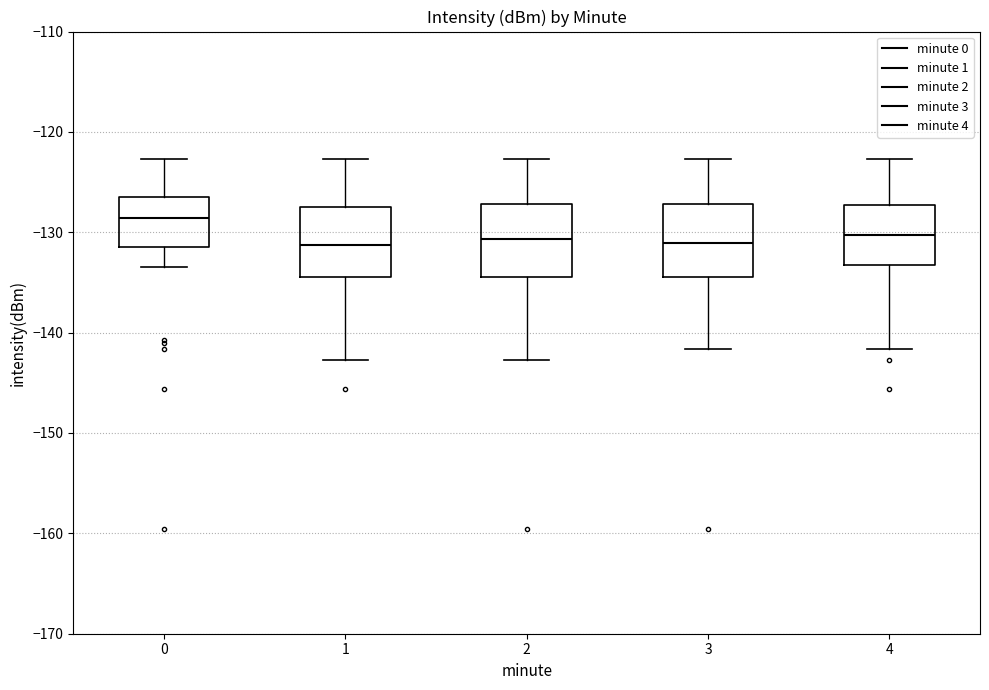

Where is the upper edge of the box at x = 1 on the y-axis? The values are not printed on the chart, so give them approximately, as read against the axis.

-127